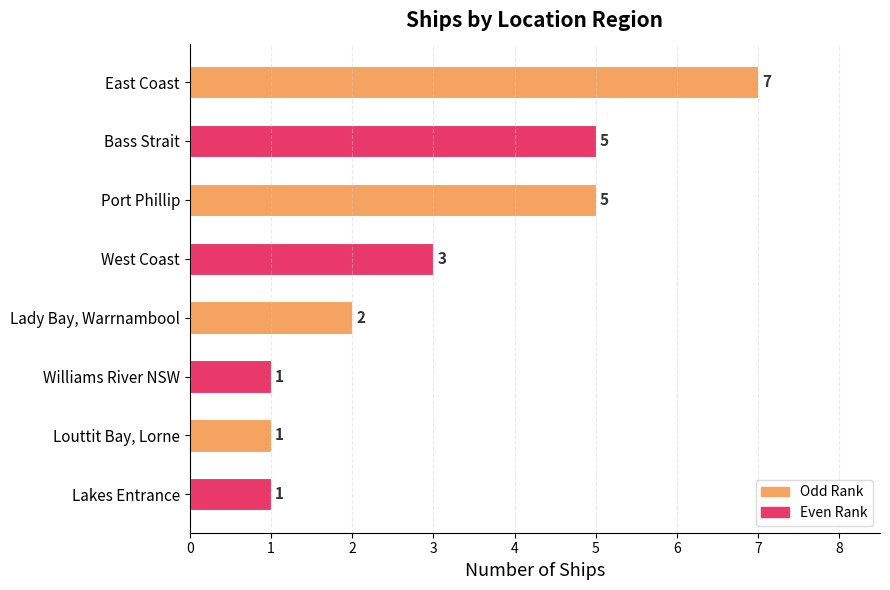

What is the sum of all values?

25